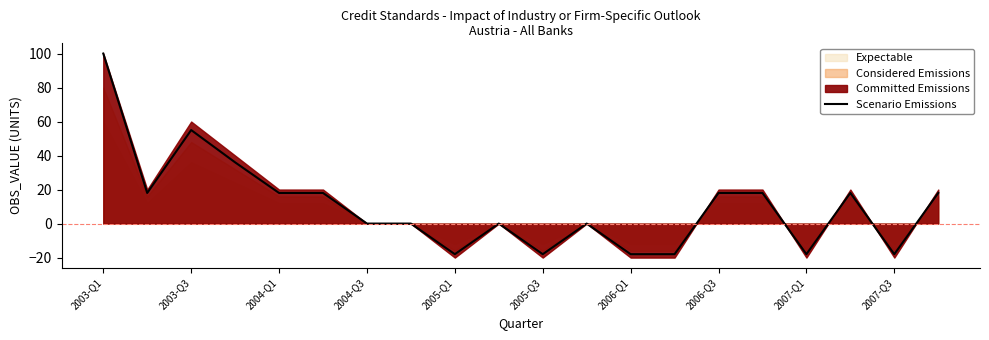

The Scenario Emissions series shows 0 at 2004-Q3. True or false?

True